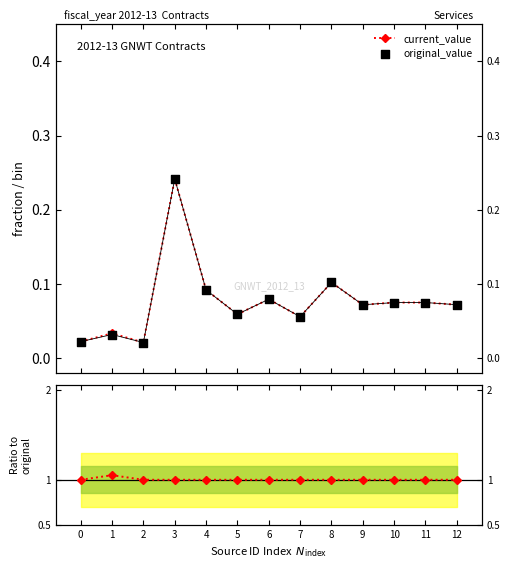

Which series reaches the minimum Y coordinate?

original_value